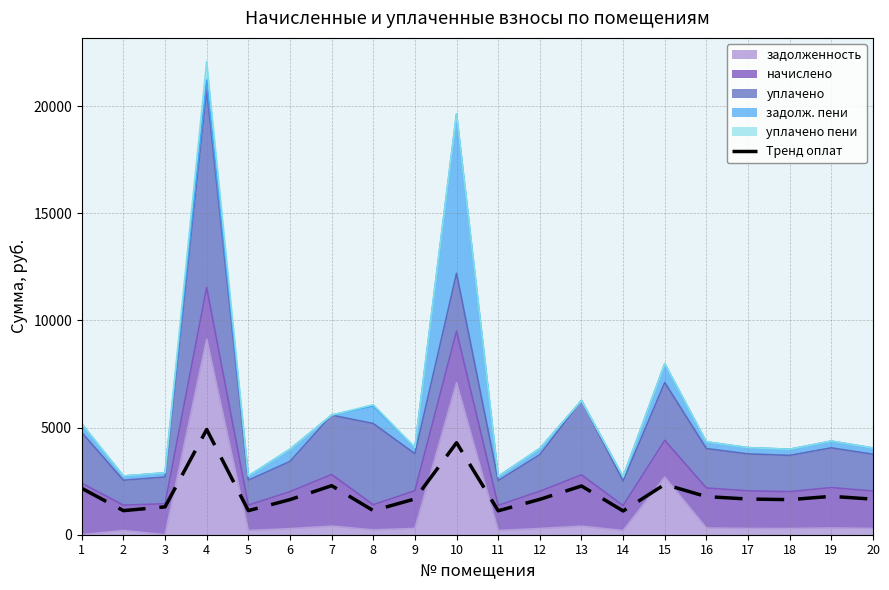

How many points are lower than both their immediate neighbors (excluding endpoints)?

6